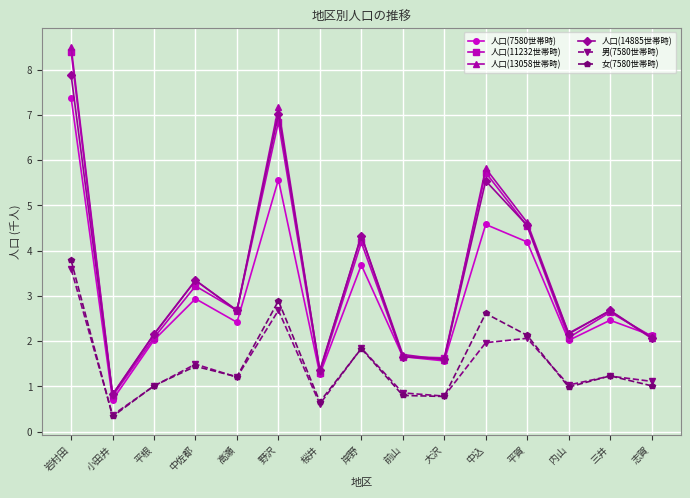

Rank the series by their maximum value, from lowest to highest.

男(7580世帯時), 女(7580世帯時), 人口(7580世帯時), 人口(14885世帯時), 人口(11232世帯時), 人口(13058世帯時)